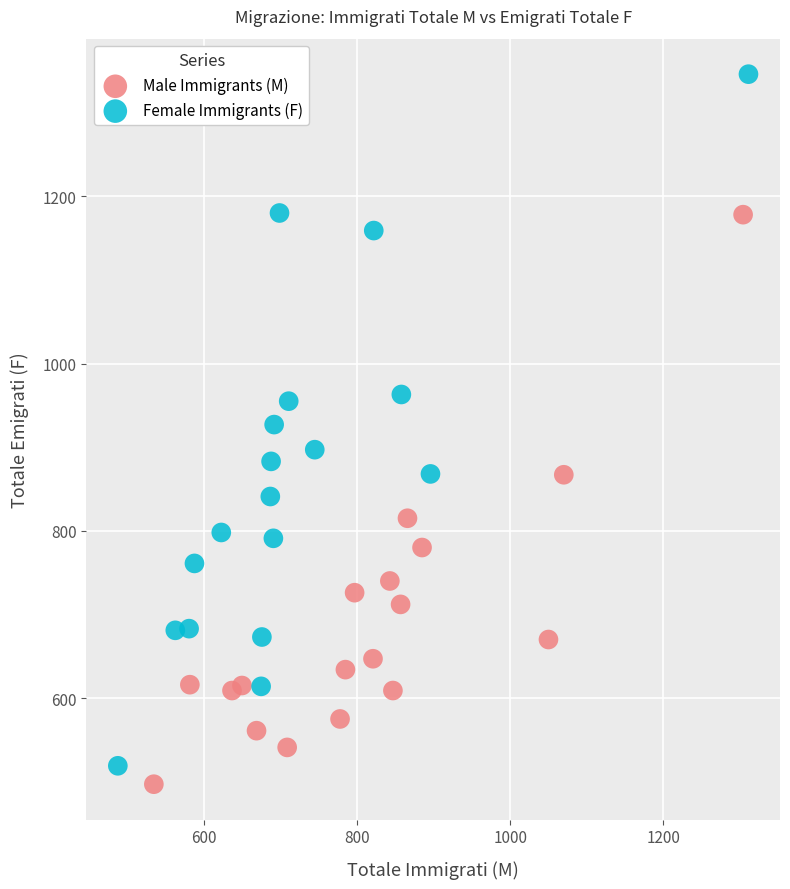

Which series has the largest Y range (max minus min)?

Female Immigrants (F)